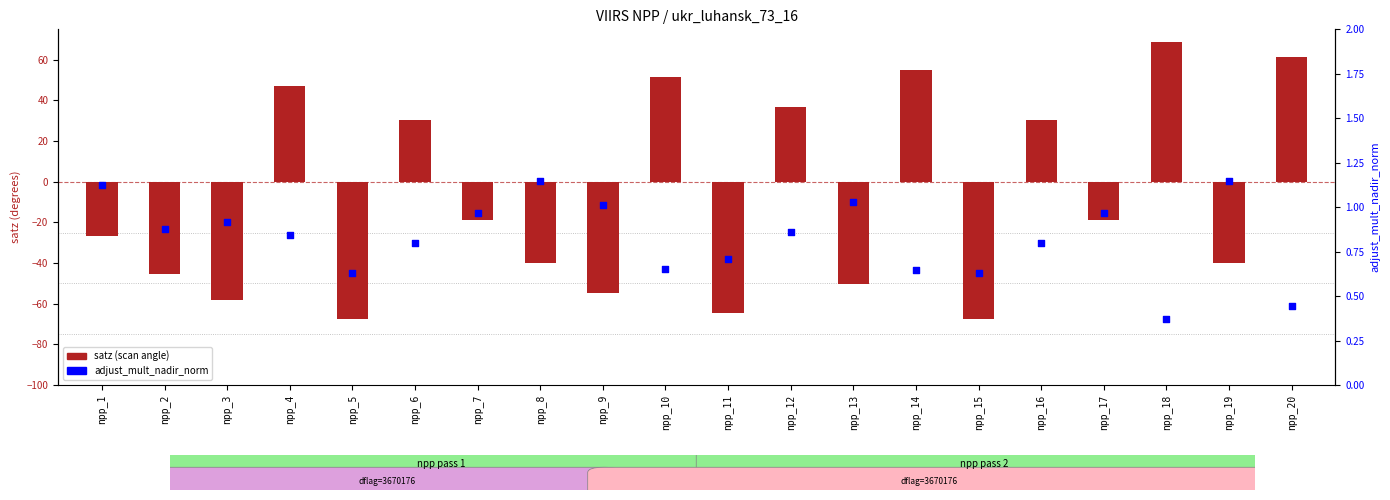

At which category is the sum across all series the highest?

npp_18